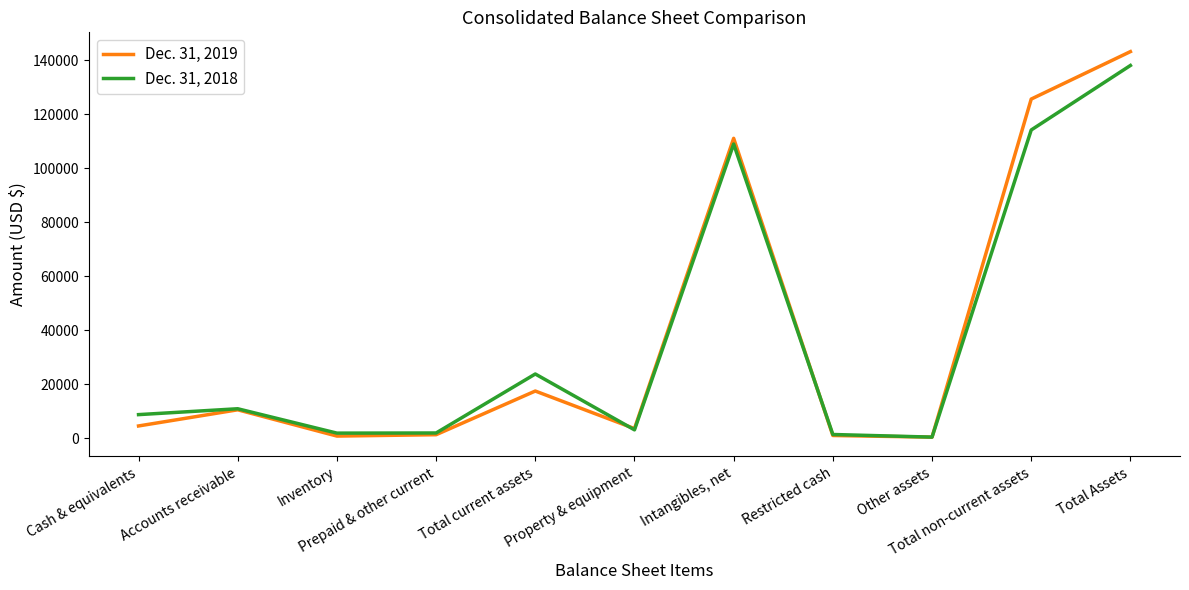

The value of Dec. 31, 2018 at Inventory is 1988. True or false?

True